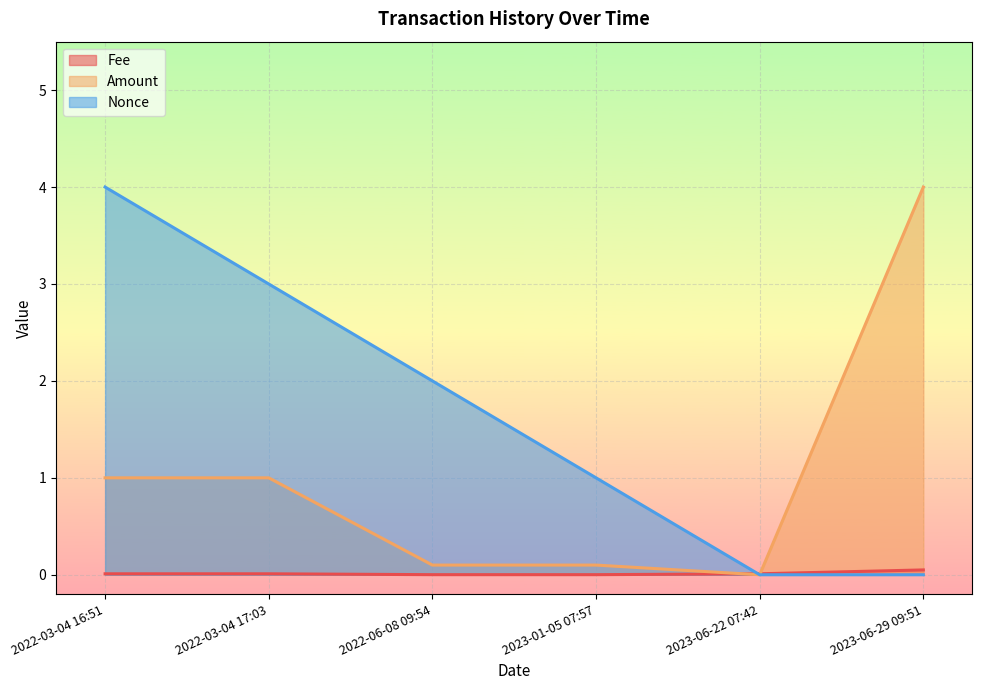

What is the approximate value of Nonce at 2022-03-04 16:51?

4.0